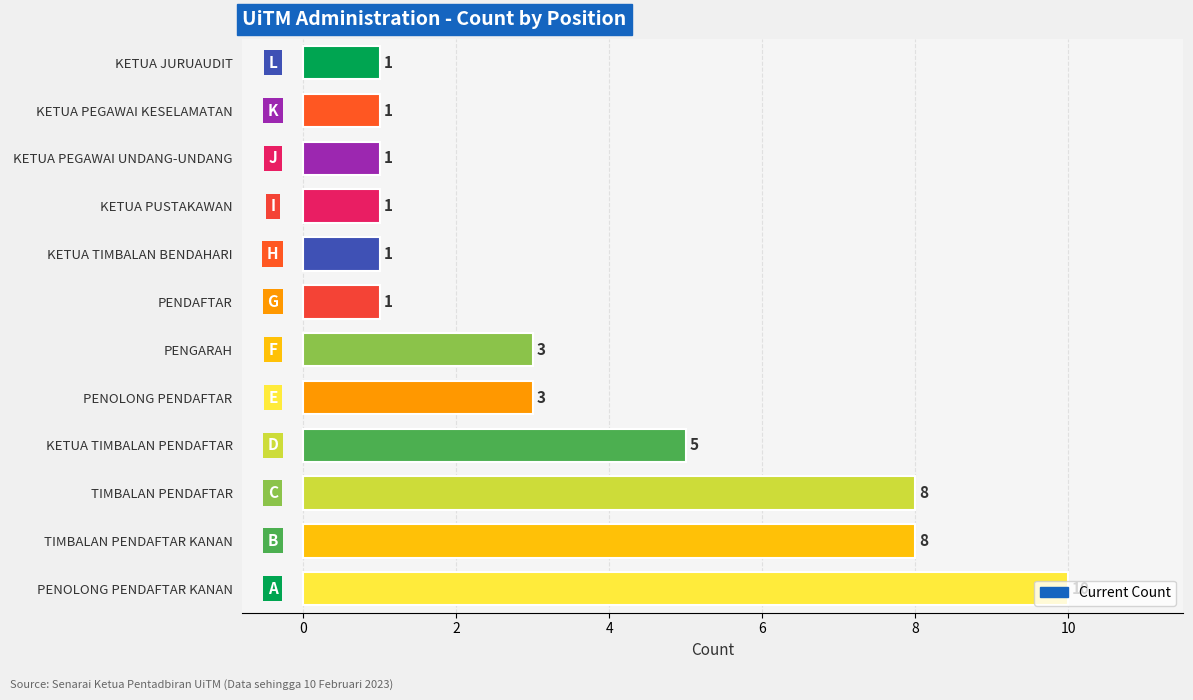

What is the difference between the maximum and second lowest values?

9